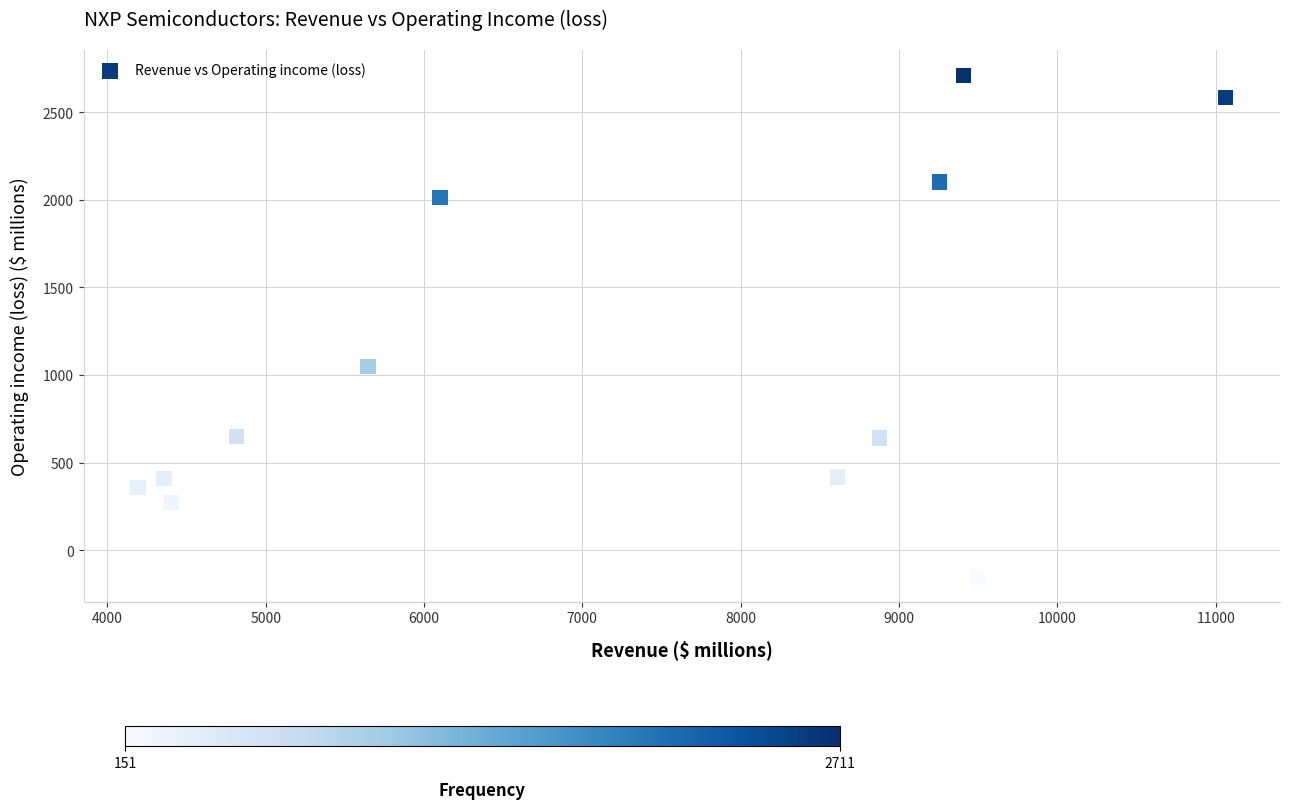

What Y value in the scatter plot is closest to 1280?

1049